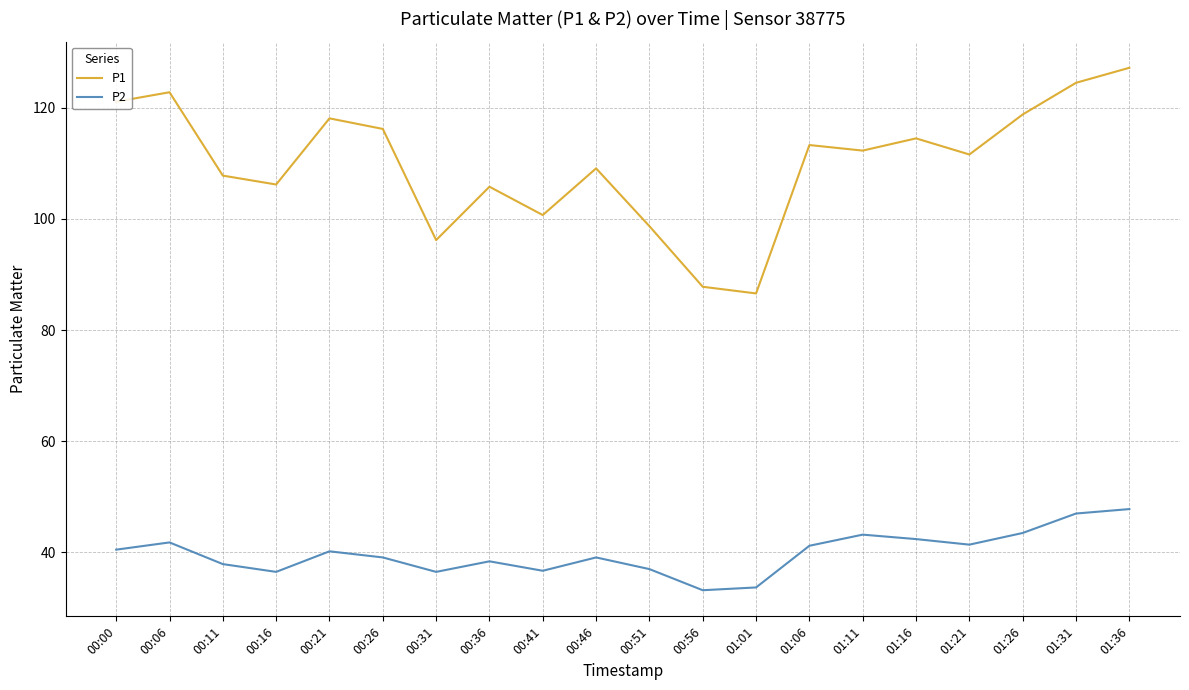

True or false: P2 has more than 1 interior local peaks.

True